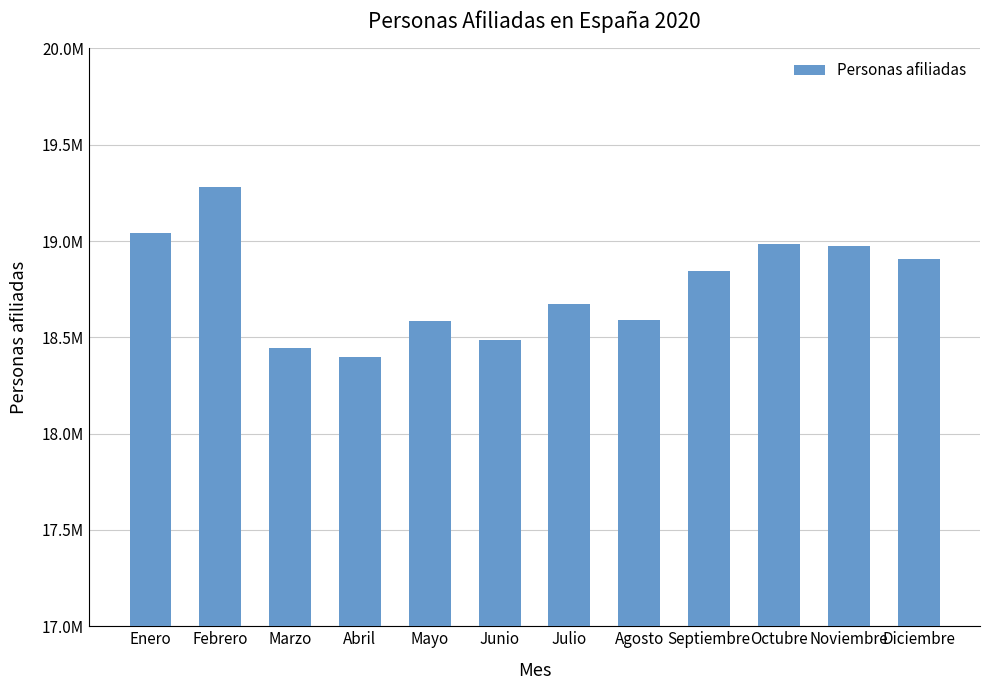

The chart shows a value of 6479234 at Noviembre. True or false?

False